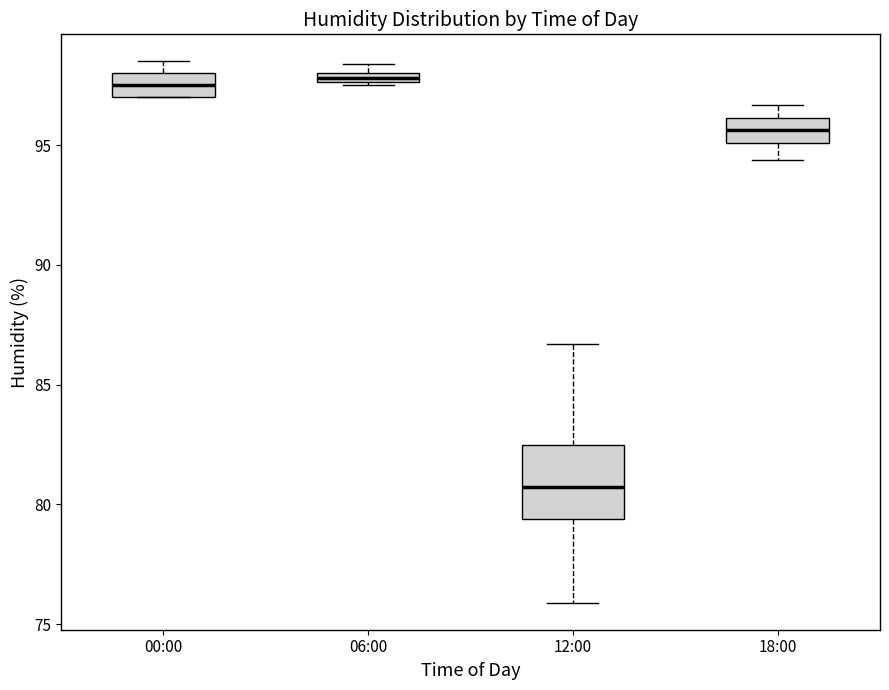

Which box's median line is the lowest?

12:00